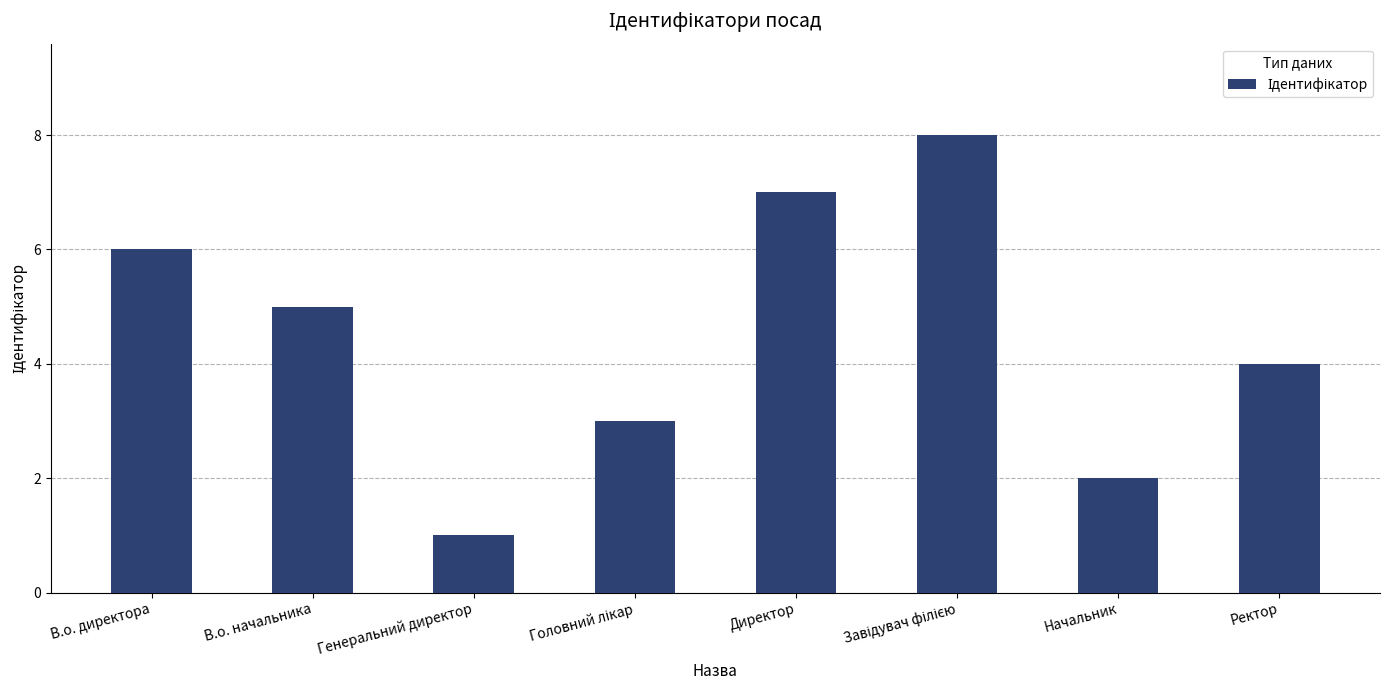

What is the label of the 7th bar from the right?

В.о. начальника